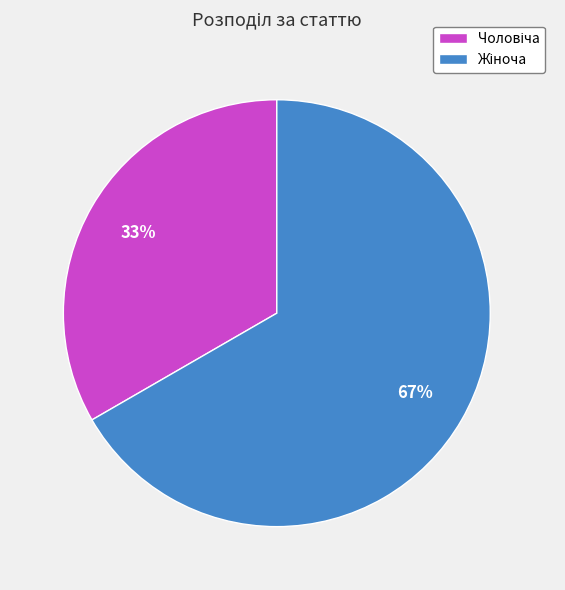

Does any single category account for the majority?

Yes